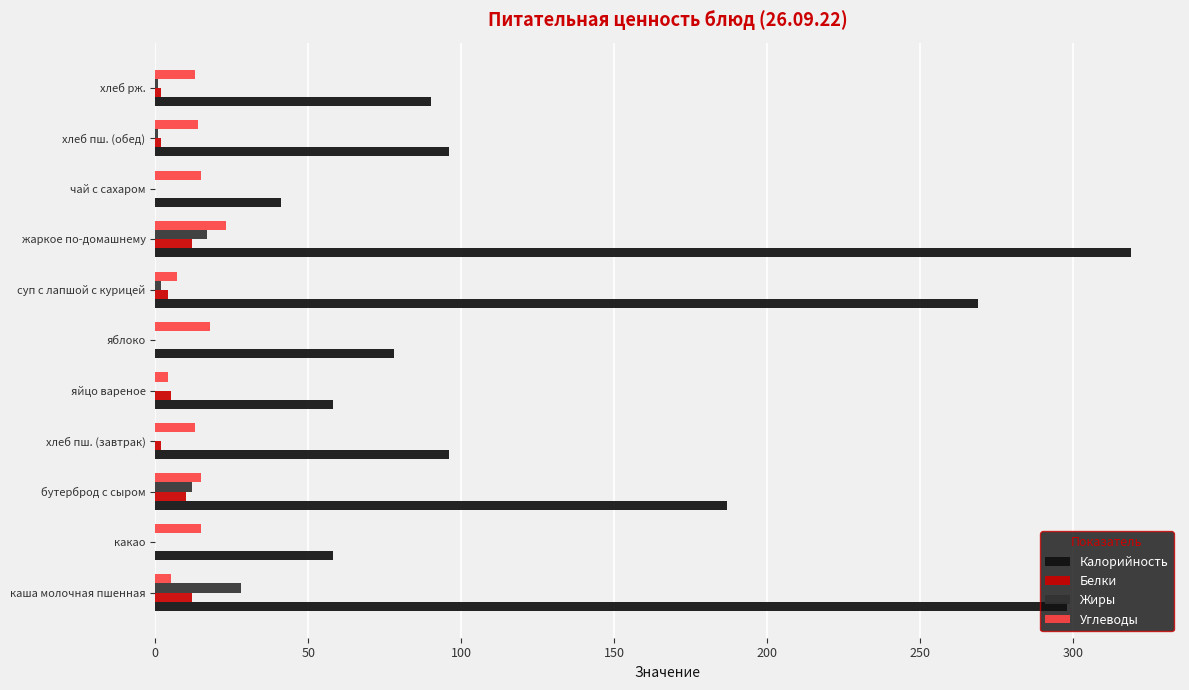

Which series changed the most between каша молочная пшенная and хлеб пш. (обед)?

Калорийность